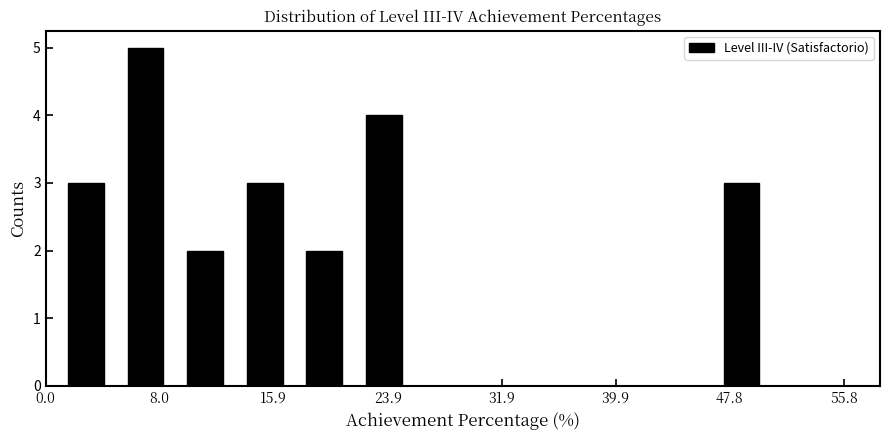

Reading left to right, transcribe this chart: for each bar, give the range it covers on the x-axis and its height. Neither the bar edges nor the heights are printed on the chart, so give them approximately, as read against the axes.

1 to 5: 3
5 to 9: 5
9 to 13: 2
13 to 17: 3
17 to 22: 2
22 to 26: 4
26 to 30: 0
30 to 34: 0
34 to 38: 0
38 to 42: 0
42 to 47: 0
47 to 51: 3